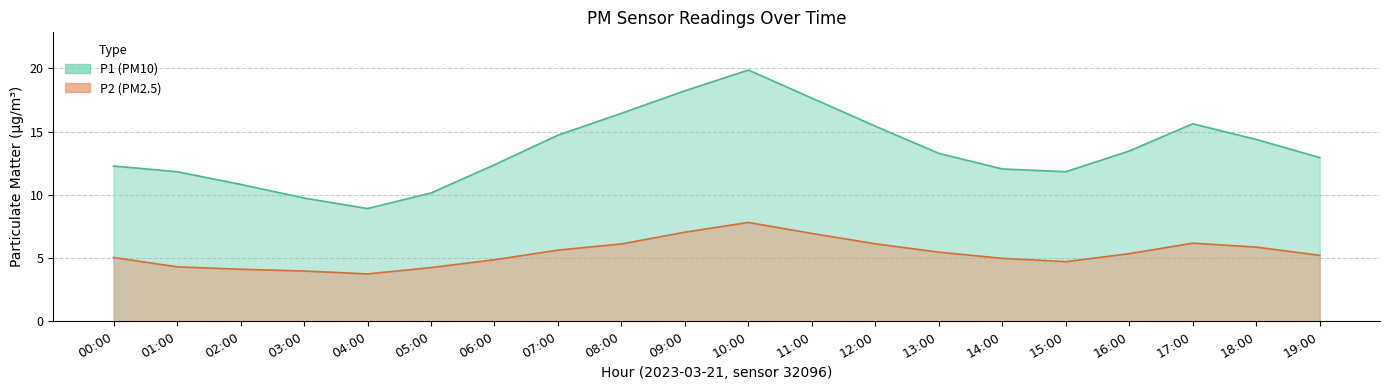

Does the chart display data point markers on the line(s)?

No